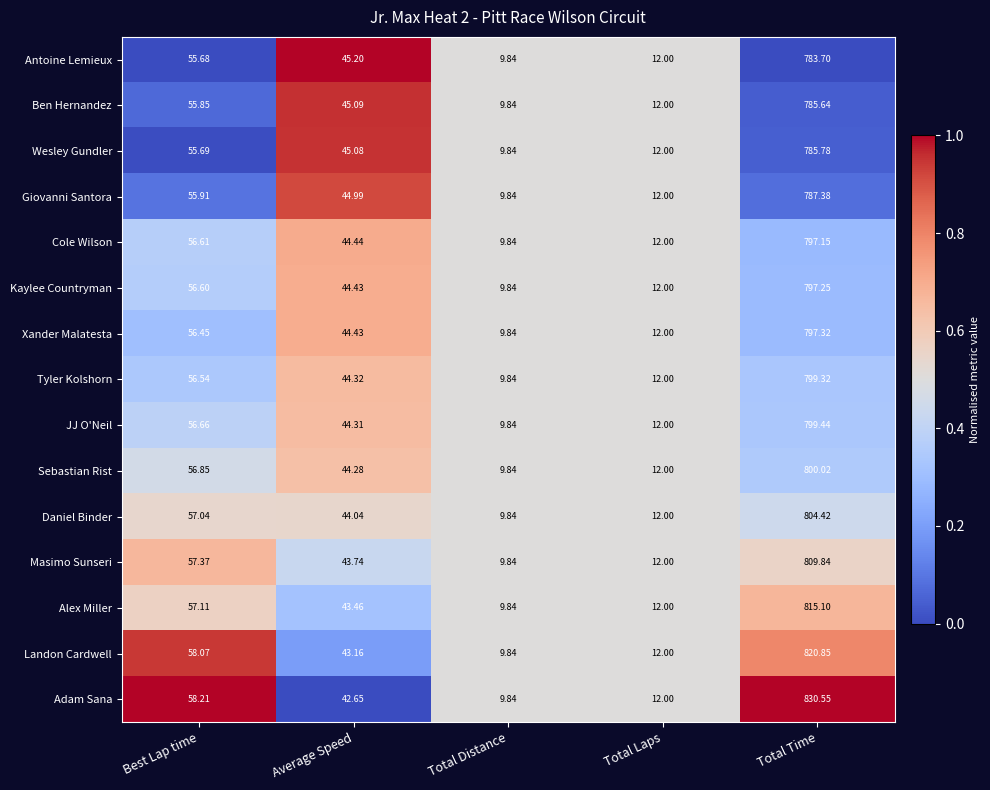

Which label corresponds to the largest value in the chart?

Total Time